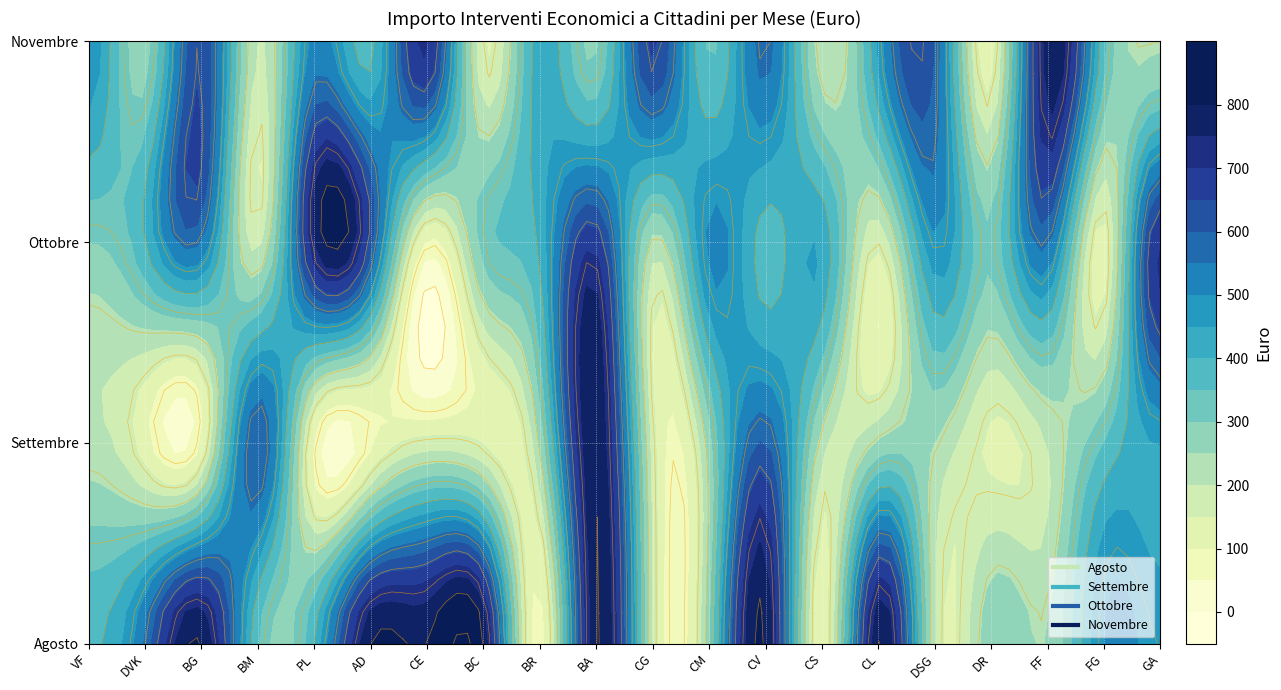

What is the difference between the Ottobre values at AD and BA?

60